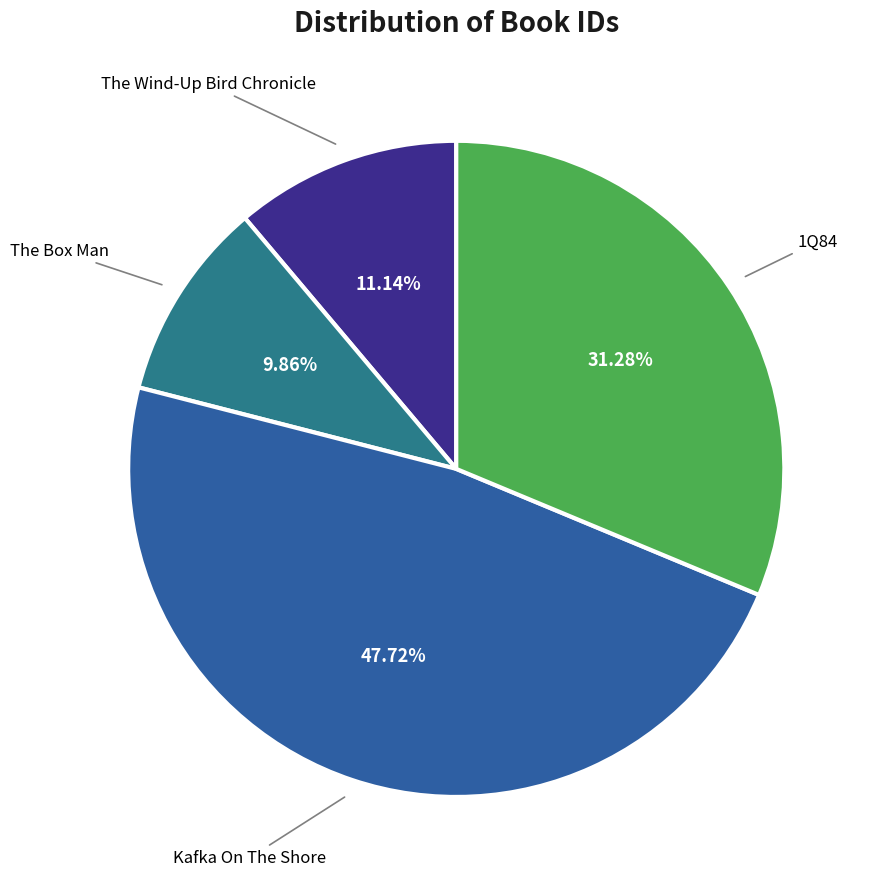

To the nearest percent, what percentage of the pie is The Box Man?

10%